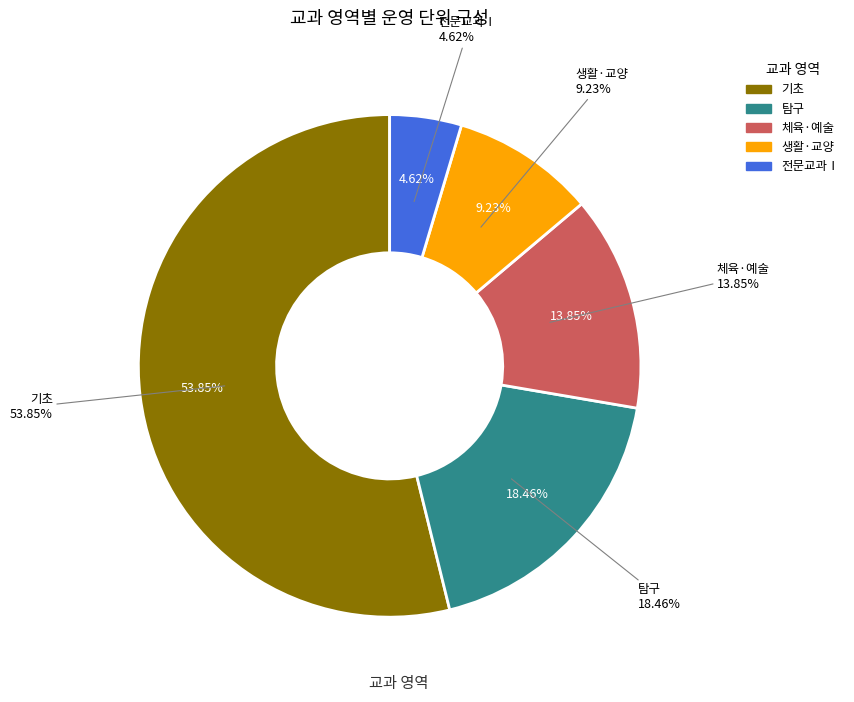

Which slice is the largest?

기초